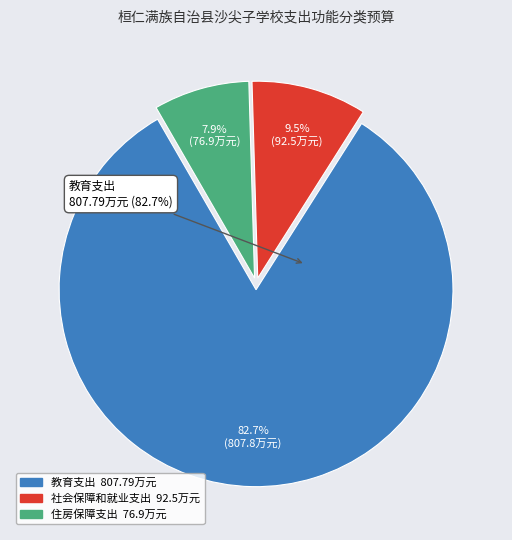

How many segments does this pie chart have?

3